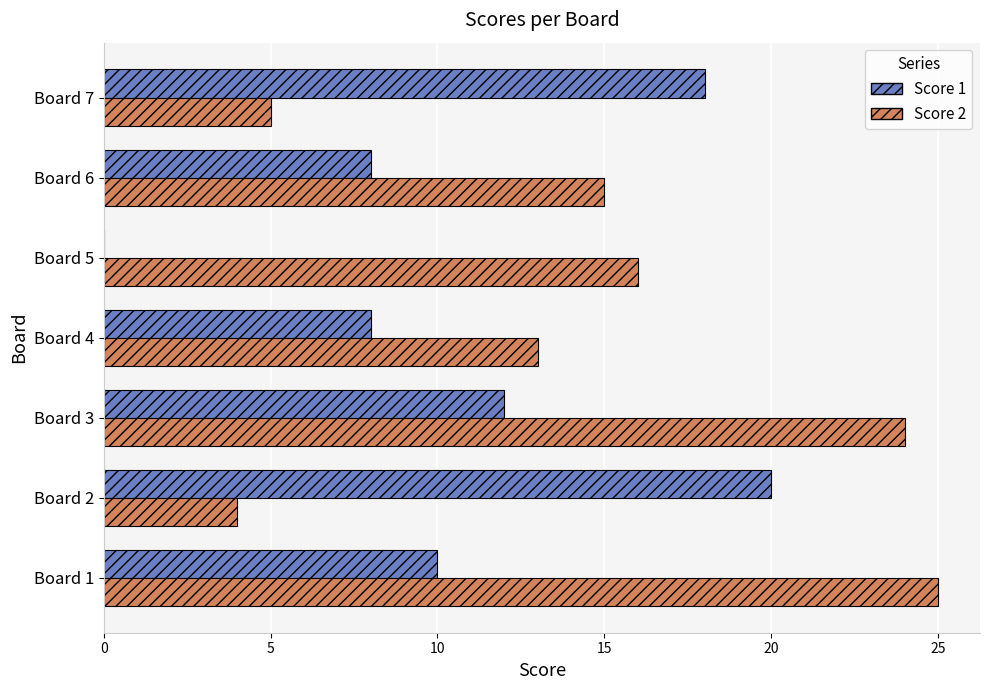

Which series has the largest total across all categories?

Score 2